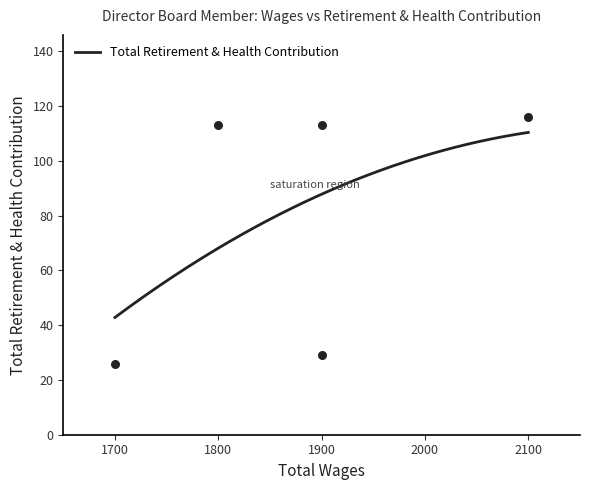

What is the ratio of the value at 1800.0 to the value at 1700.0?

4.3